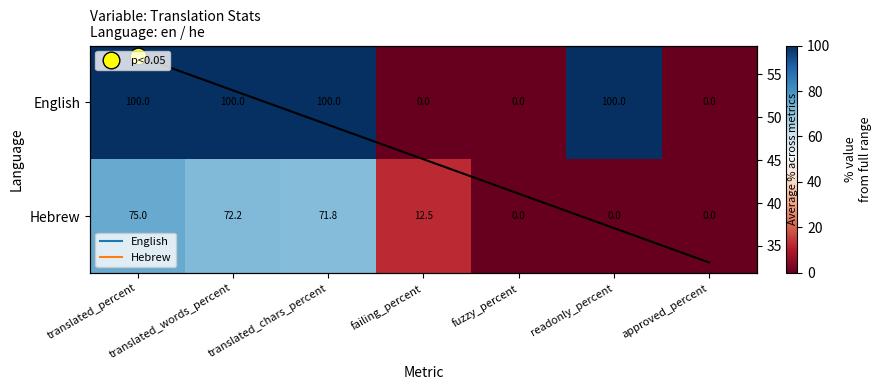

Which category has the lowest value across all series?

failing_percent